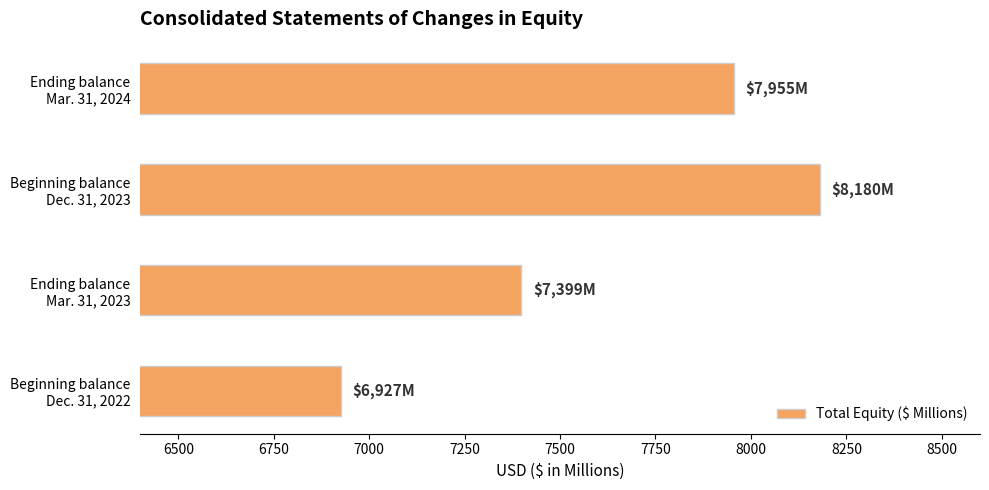

What is the maximum value shown in the chart?

8180